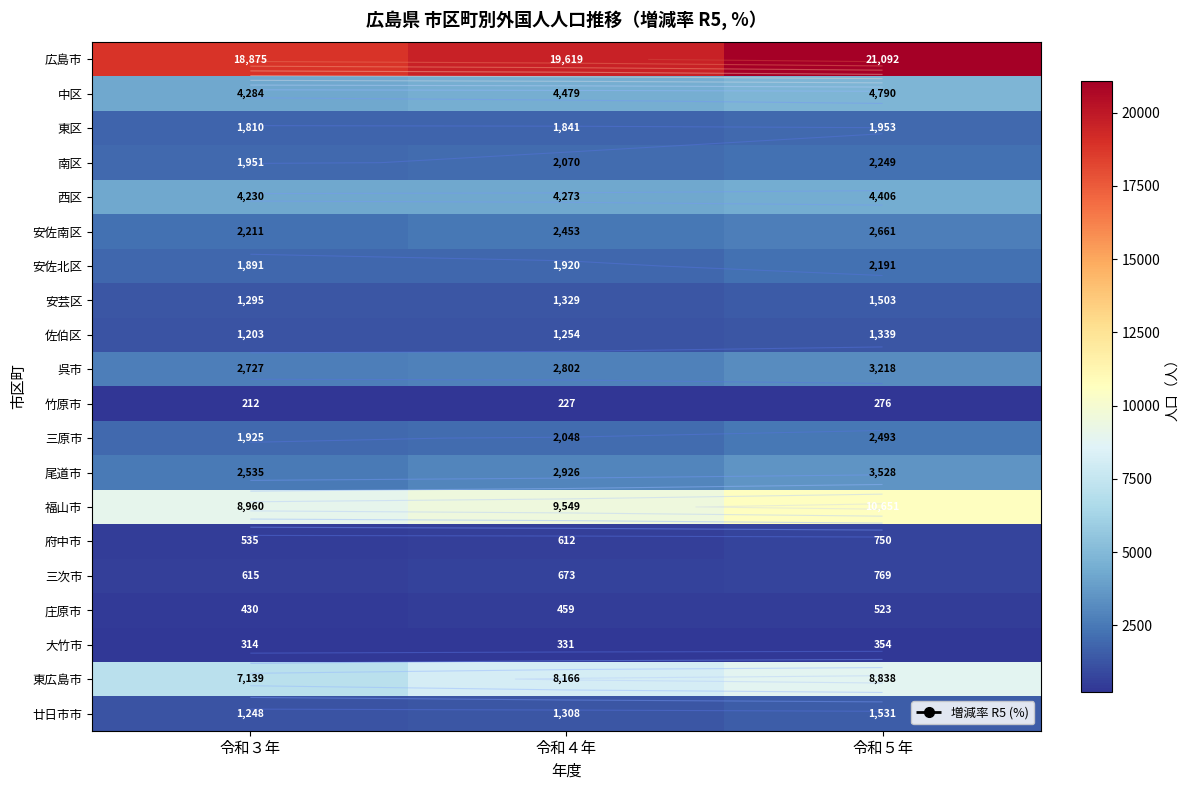

Which series changed the most between 令和３年 and 令和４年?

東広島市